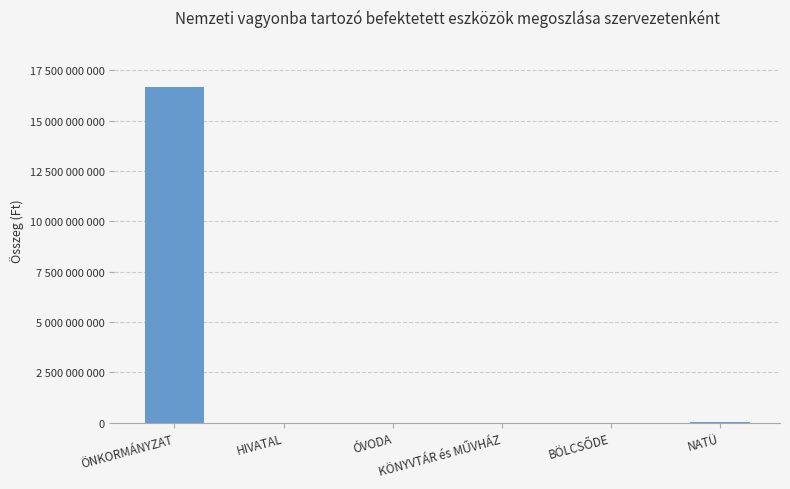

What position from the right is BÖLCSŐDE?

2